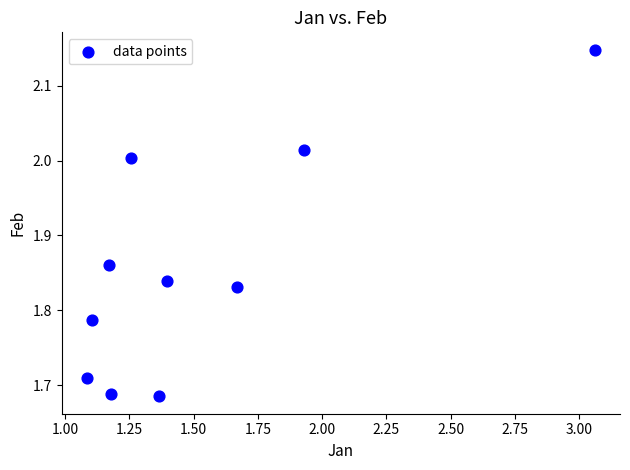

What is the average X value?

1.5